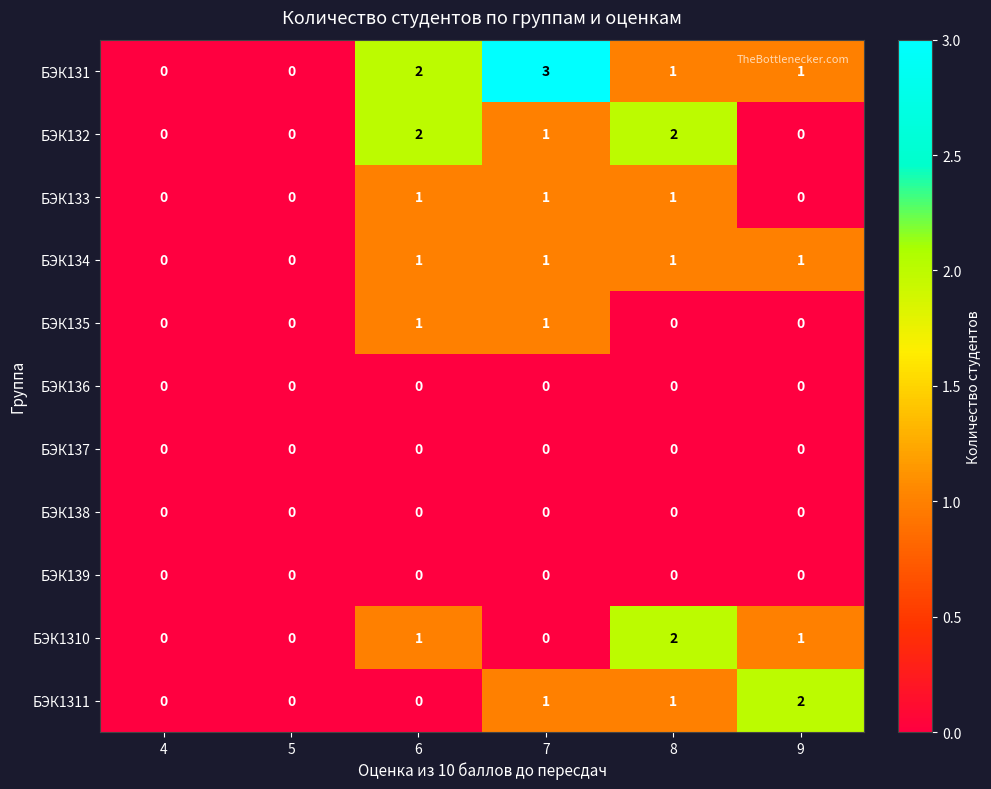

Which series has the widest spread of values?

БЭК131